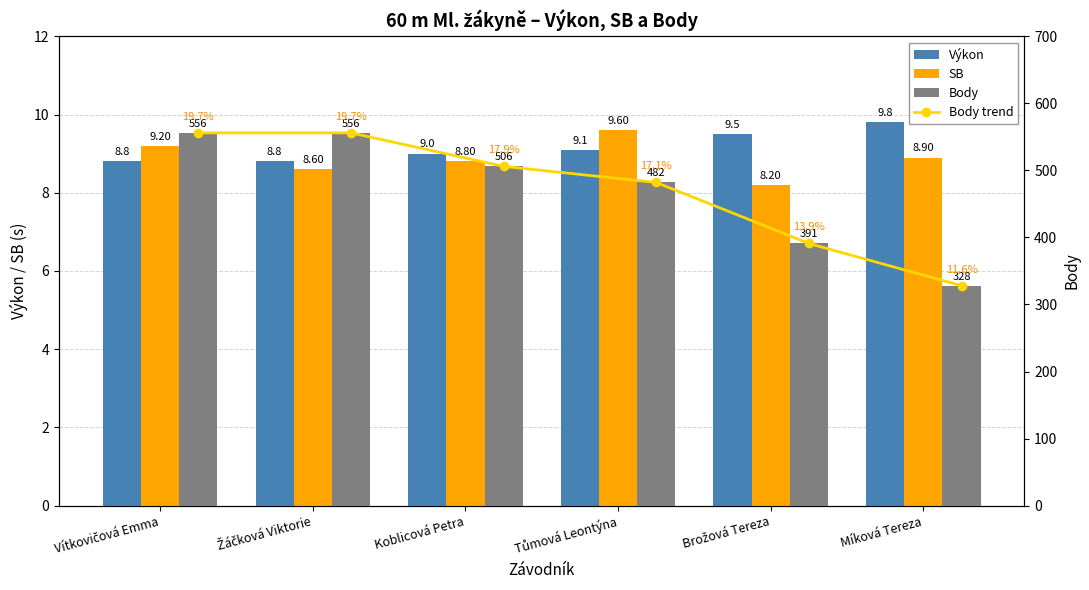

How many values in the Výkon series are below 9?

2